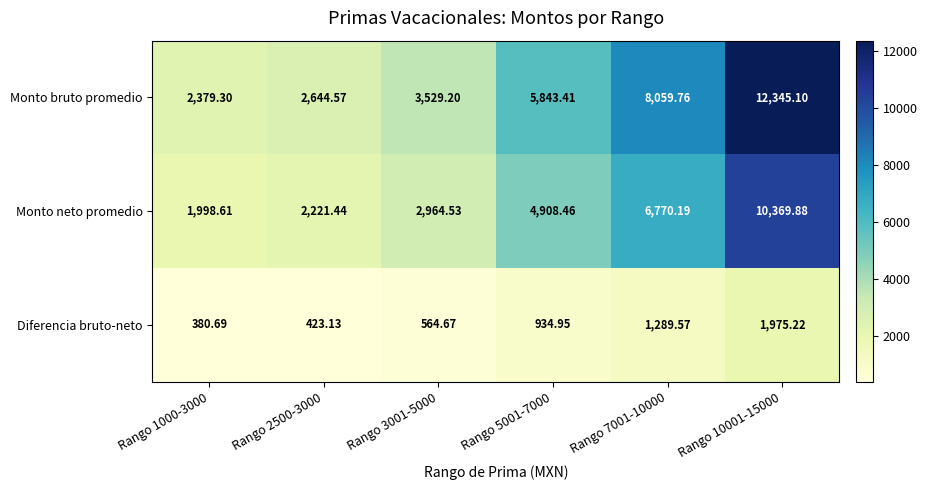

Which series has the widest spread of values?

Monto bruto promedio